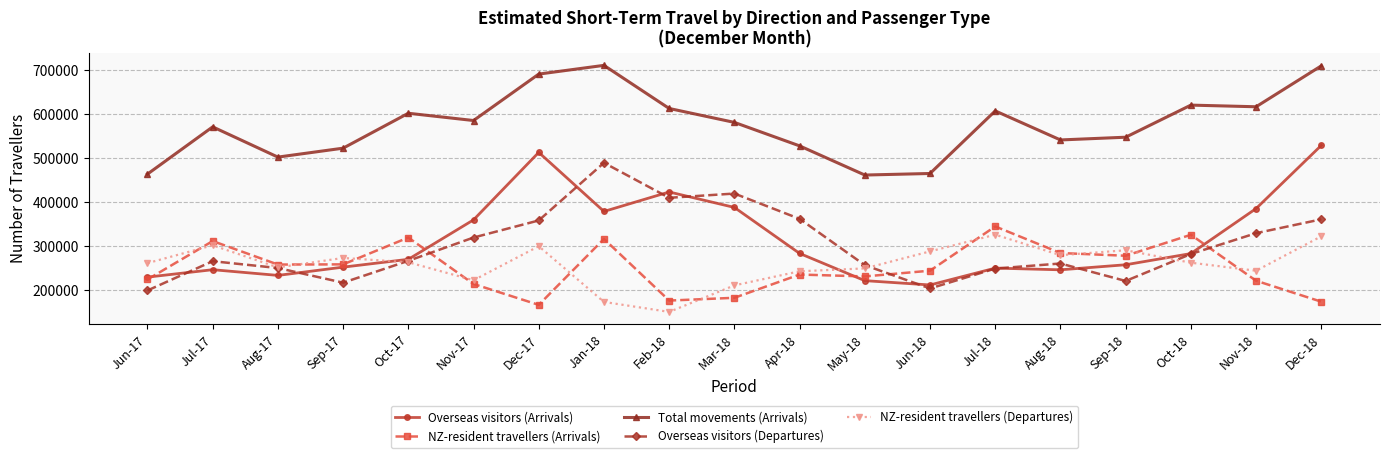

How many intersections are there between NZ-resident travellers (Departures) and Overseas visitors (Arrivals)?

3